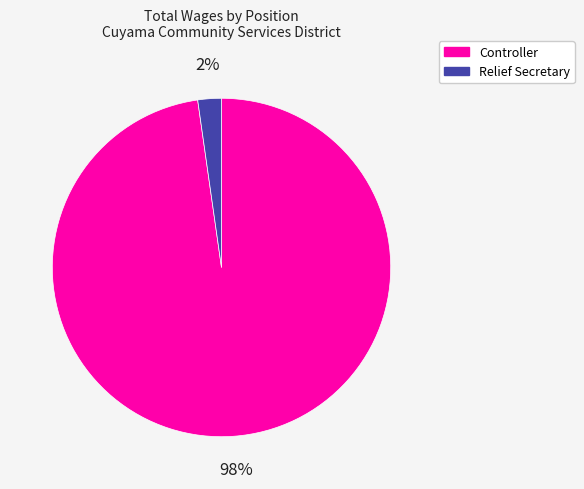

To the nearest percent, what is the combined percentage of Relief Secretary and Controller?

100%